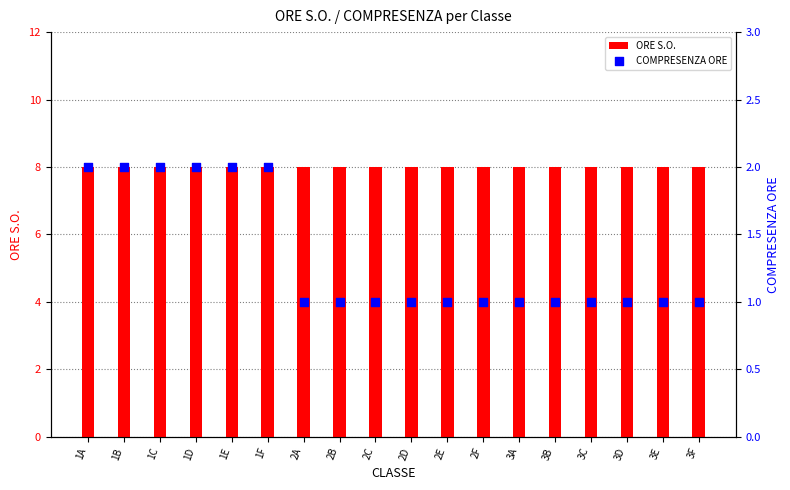

At how many categories does at least one series exceed 3?

18